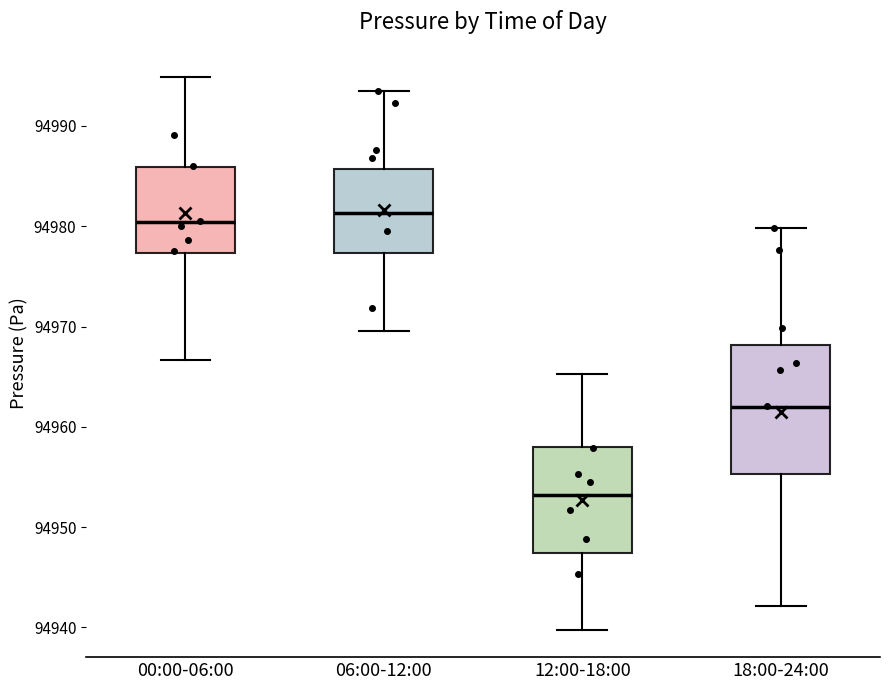

Reading left to right, read every box against the y-axis: the position of its median line, the range the box covers, and the ends of its whiskers. The values are not printed on the chart, so give them approximately, as read against the axis.

00:00-06:00: median 94980, box 94977 to 94986, whiskers 94967 to 94995
06:00-12:00: median 94981, box 94977 to 94986, whiskers 94970 to 94993
12:00-18:00: median 94953, box 94947 to 94958, whiskers 94940 to 94965
18:00-24:00: median 94962, box 94955 to 94968, whiskers 94942 to 94980